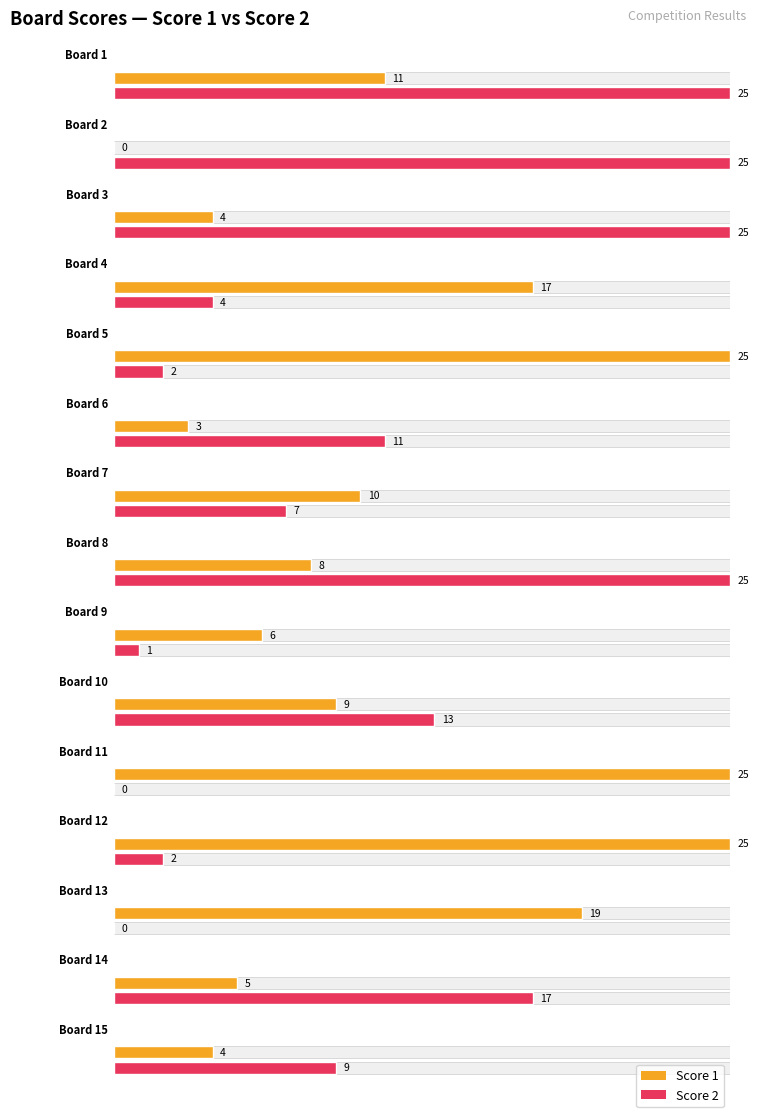

Is it true that Score 2 equals 25 at 2?

True